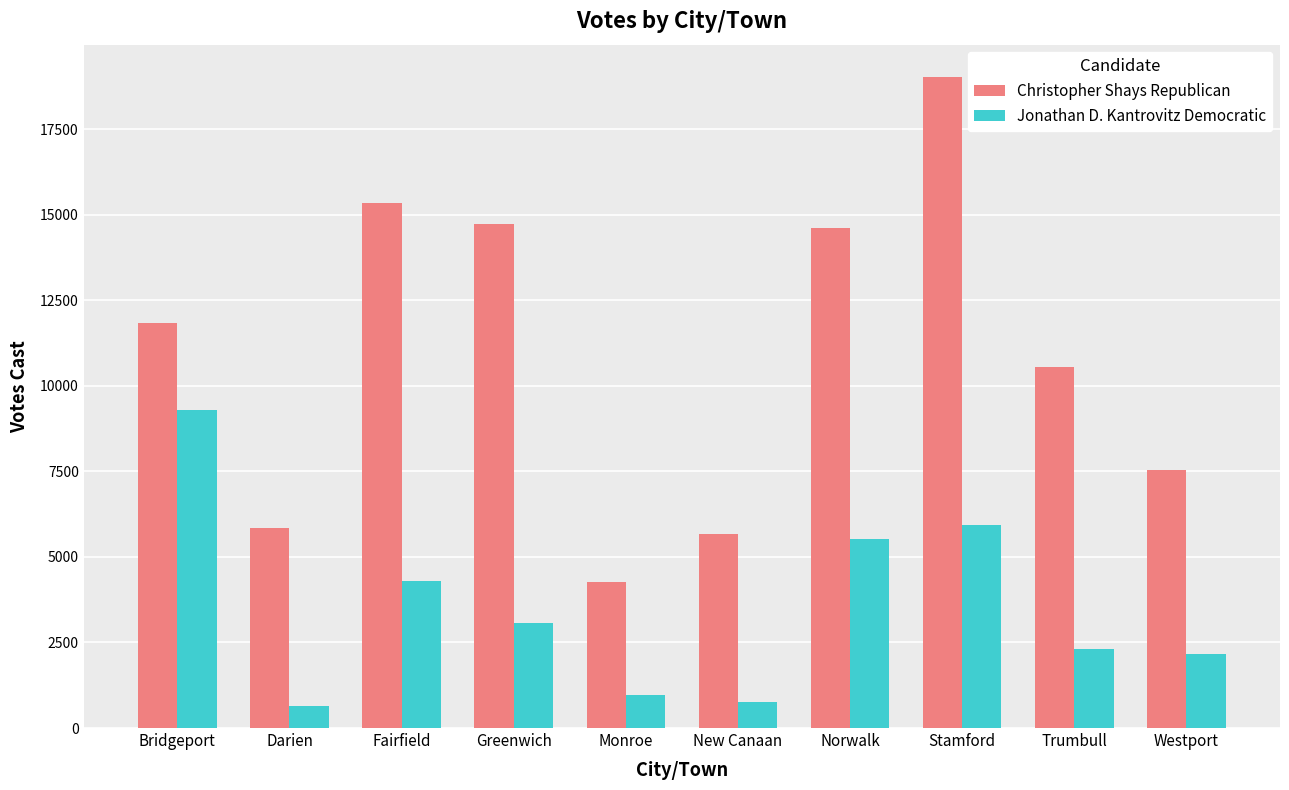

Between New Canaan and Stamford, which series saw the biggest shift?

Christopher Shays Republican